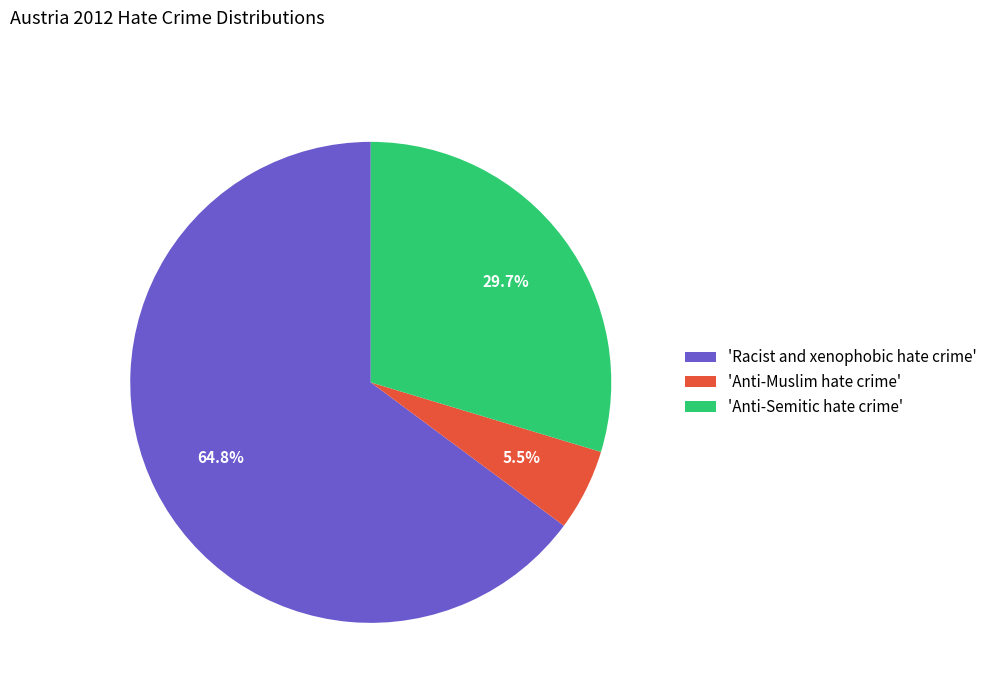

To the nearest percent, what is the average slice percentage?

33%